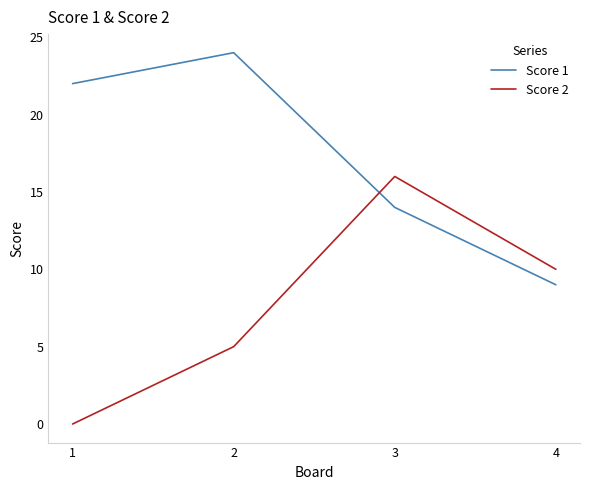

Does the chart have visible grid lines?

No